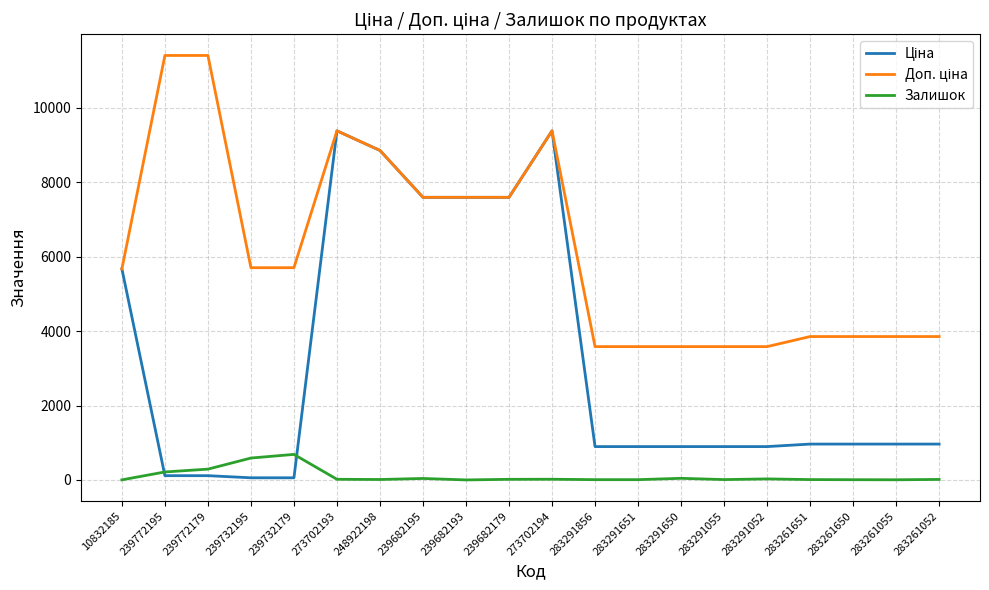

What is the highest value of the Залишок series?

686.0